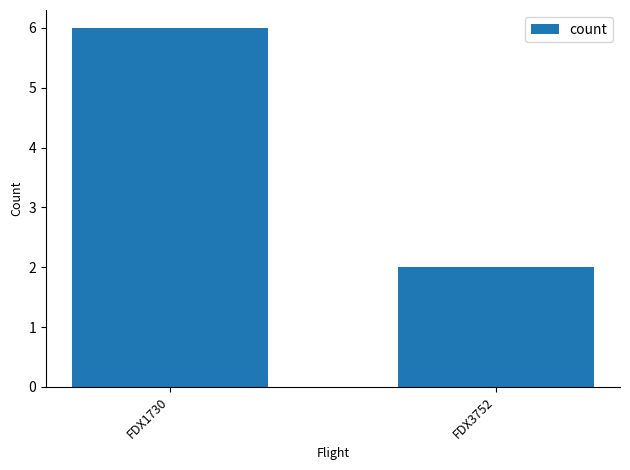

Rank the categories by value from highest to lowest.

FDX1730, FDX3752